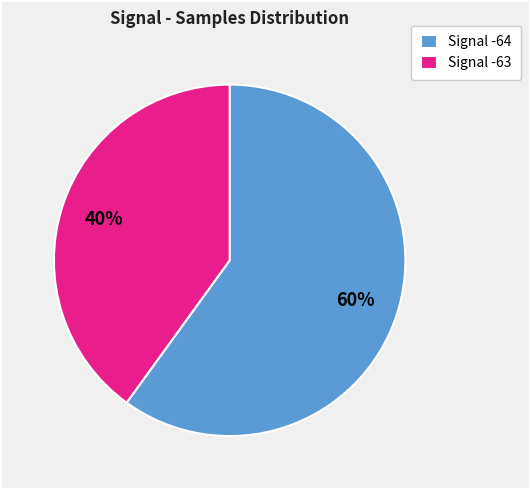

Count the number of slices in the pie.

2